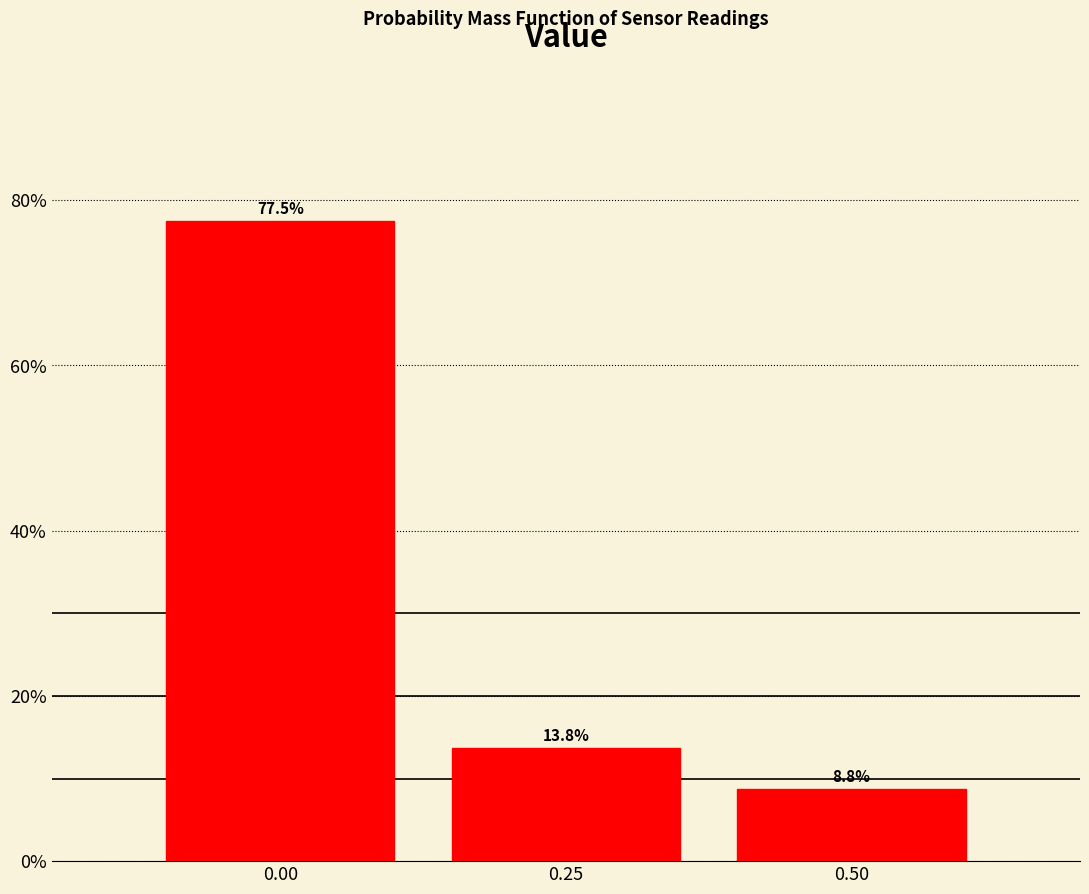

Reading right to left, list all the values displayed in this chart.

0.50=8.8	0.25=13.8	0.00=77.5